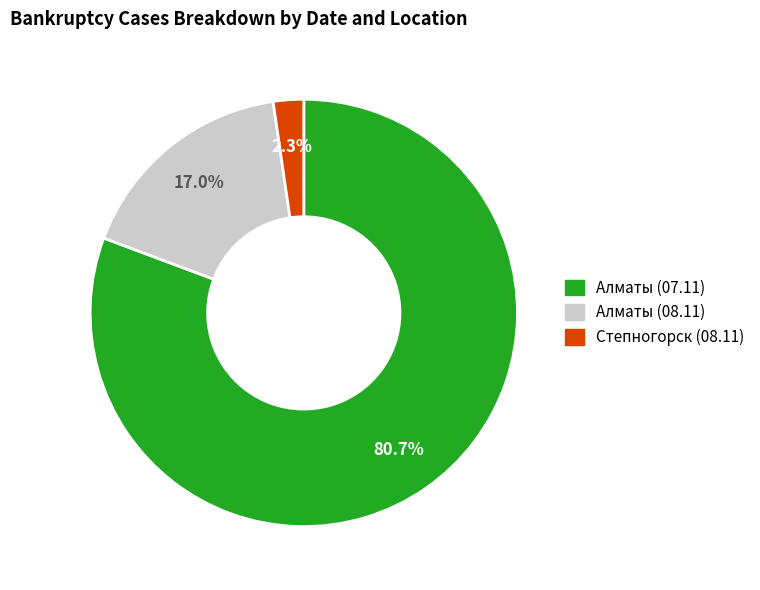

How many segments does this pie chart have?

3